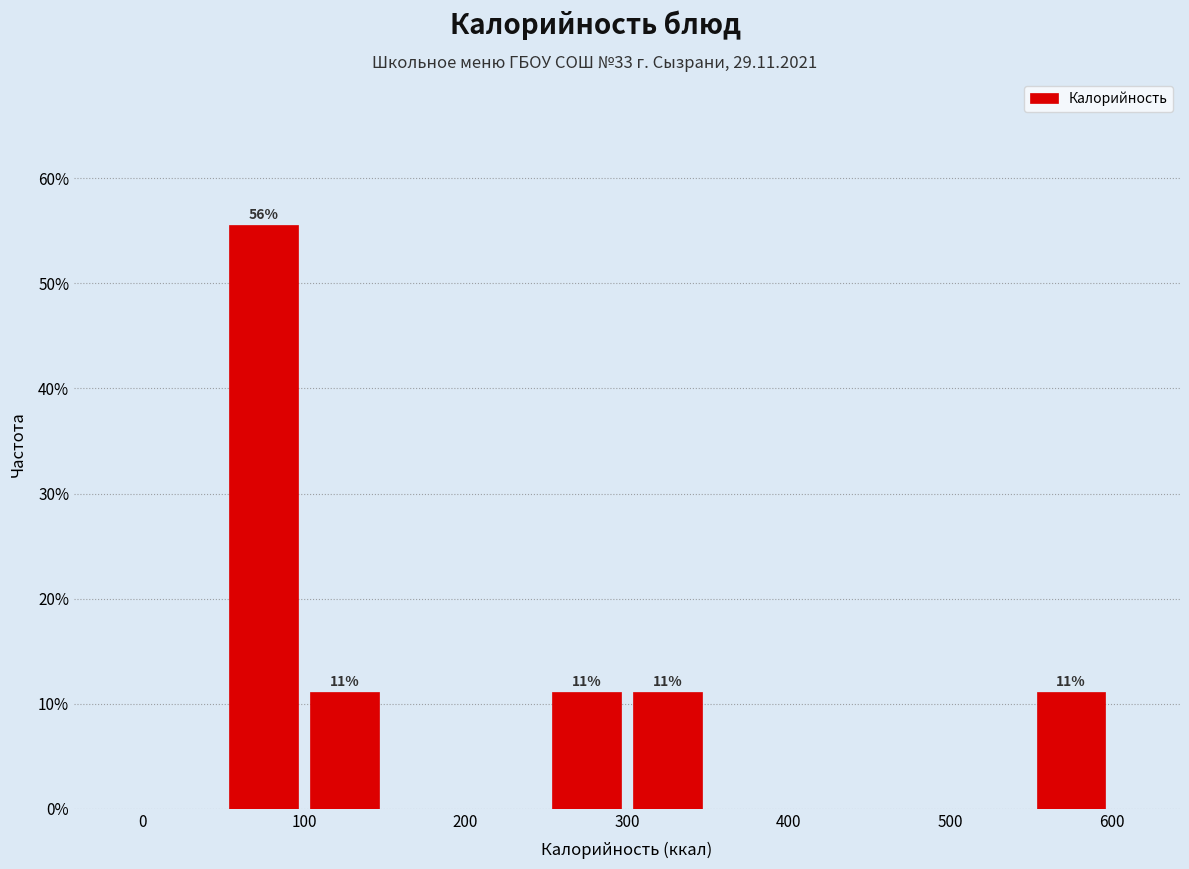

Over which range of the x-axis is the bar tallest?

50 to 100